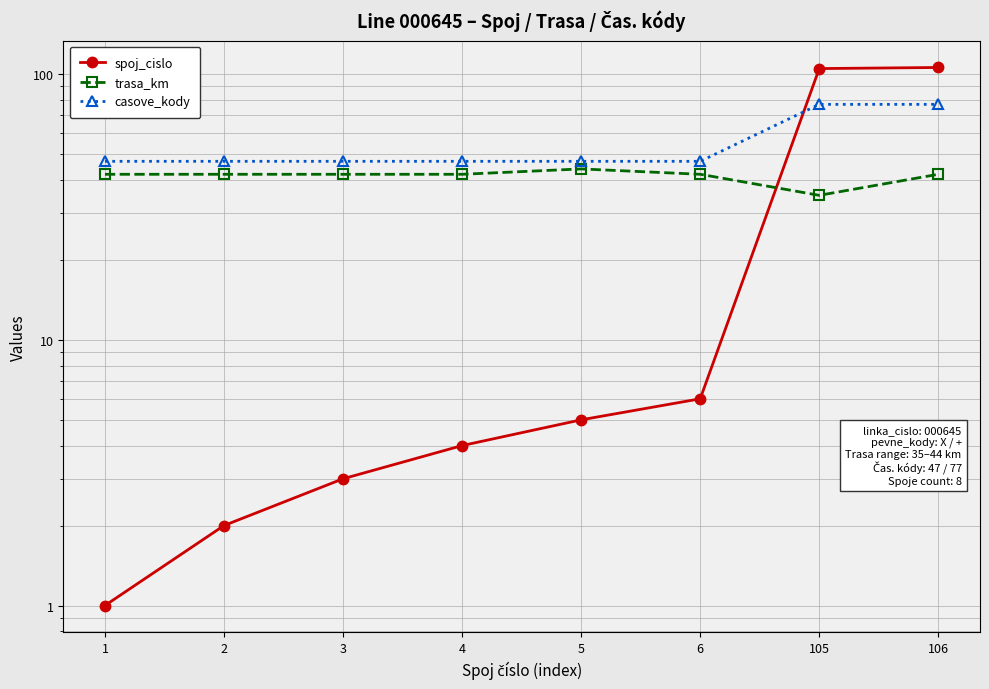

Where is the first local minimum for trasa_km?

105